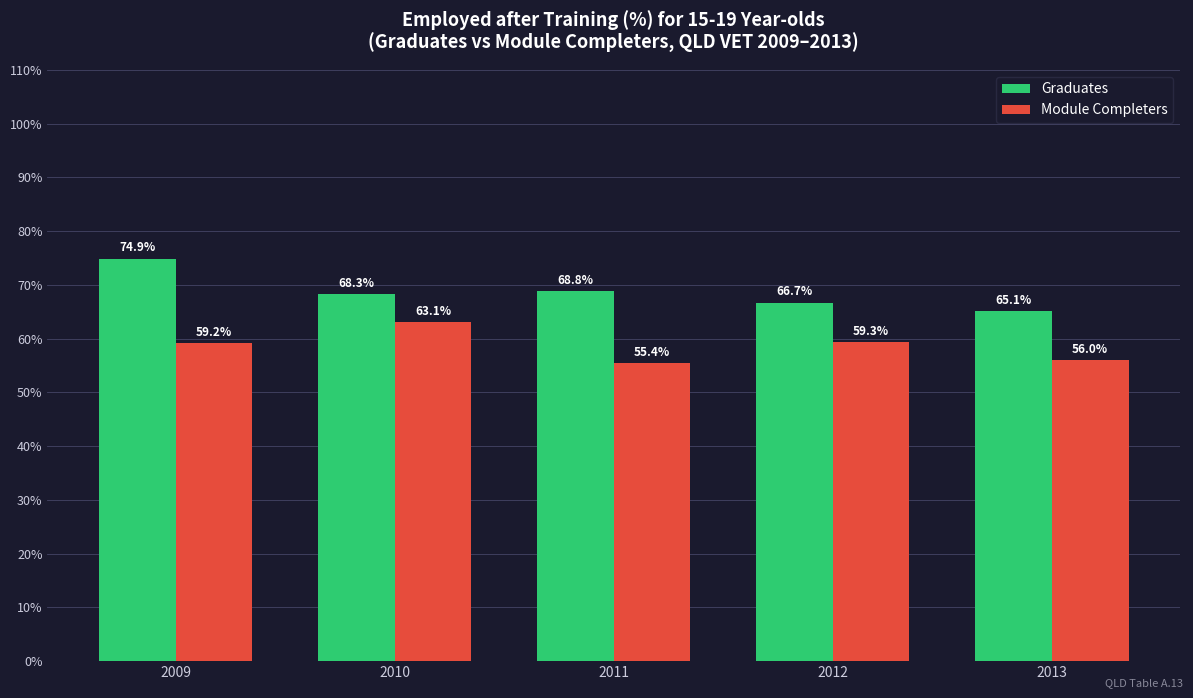

How many data points in Graduates are less than 68?

2